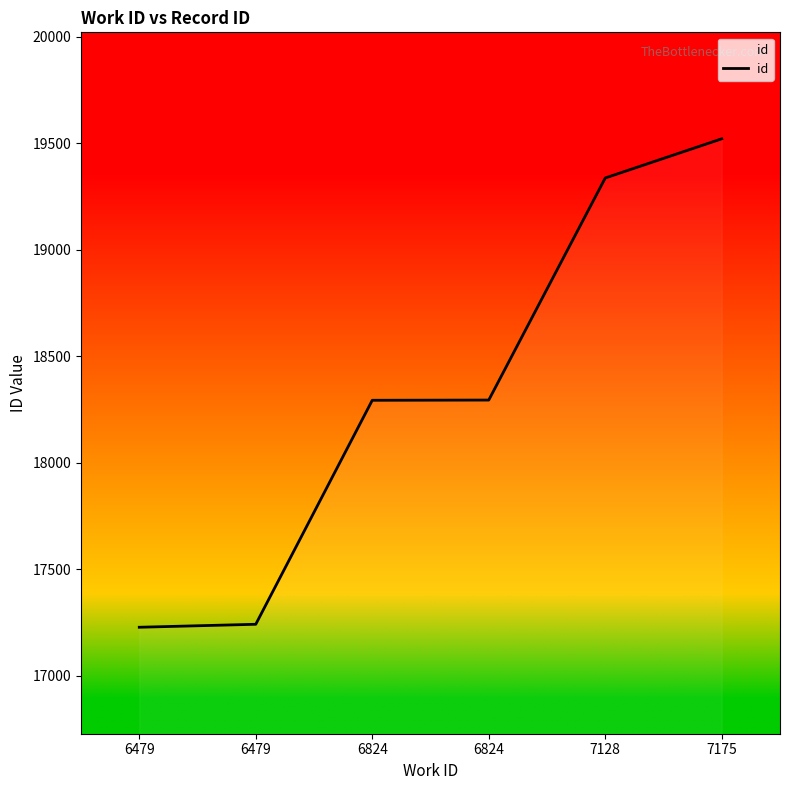

Rank the categories by value from highest to lowest.

7175, 7128, 6824, 6824, 6479, 6479